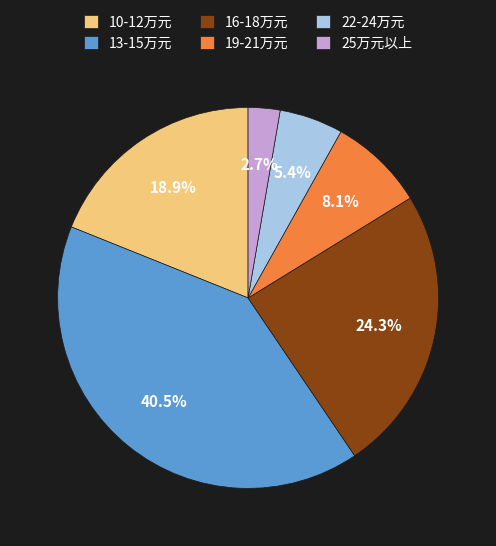

Is there any slice that represents more than half of the pie?

No